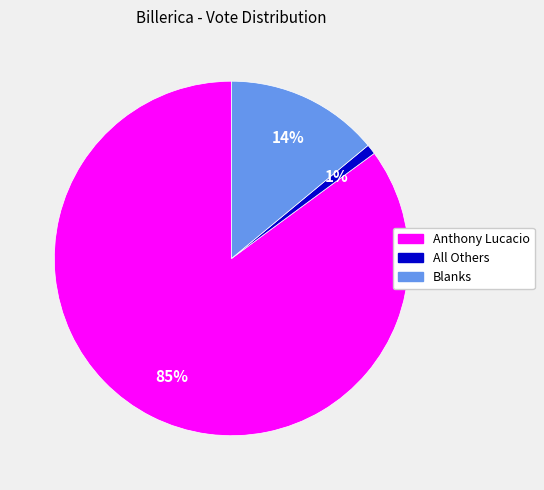

What percentage is the Anthony Lucacio slice, to the nearest percent?

85%